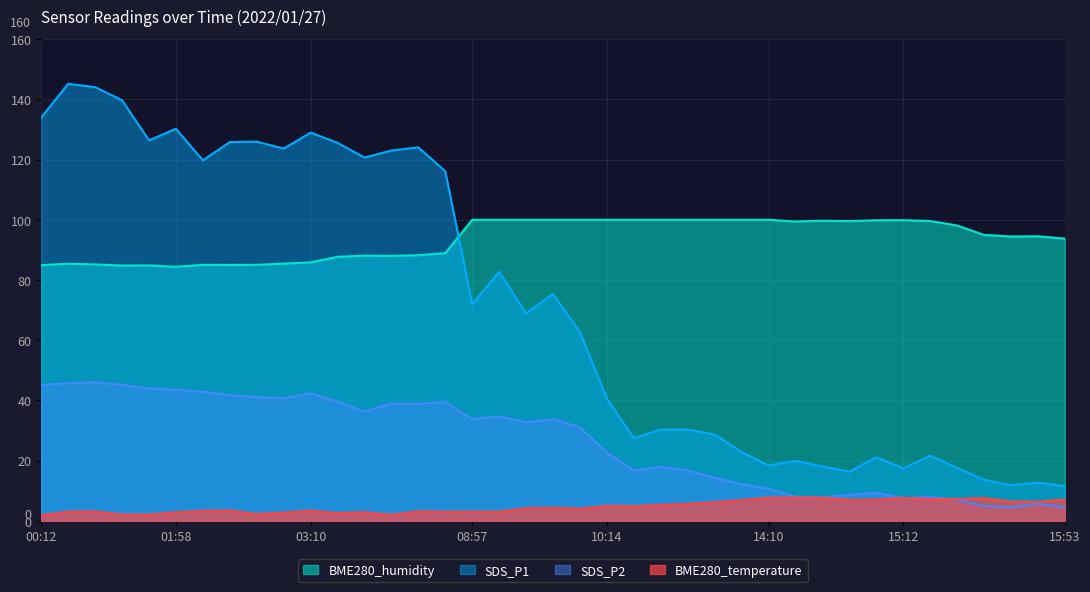

What is the average value of the BME280_humidity series?

93.6